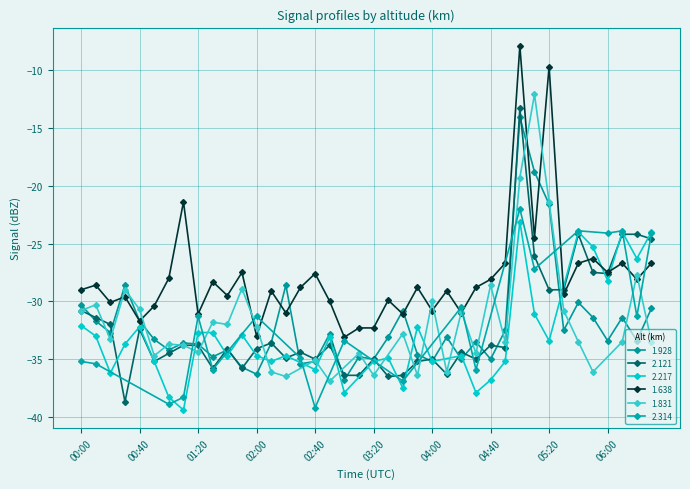

The 1.638 series shows -6.5 at 03:20. True or false?

False